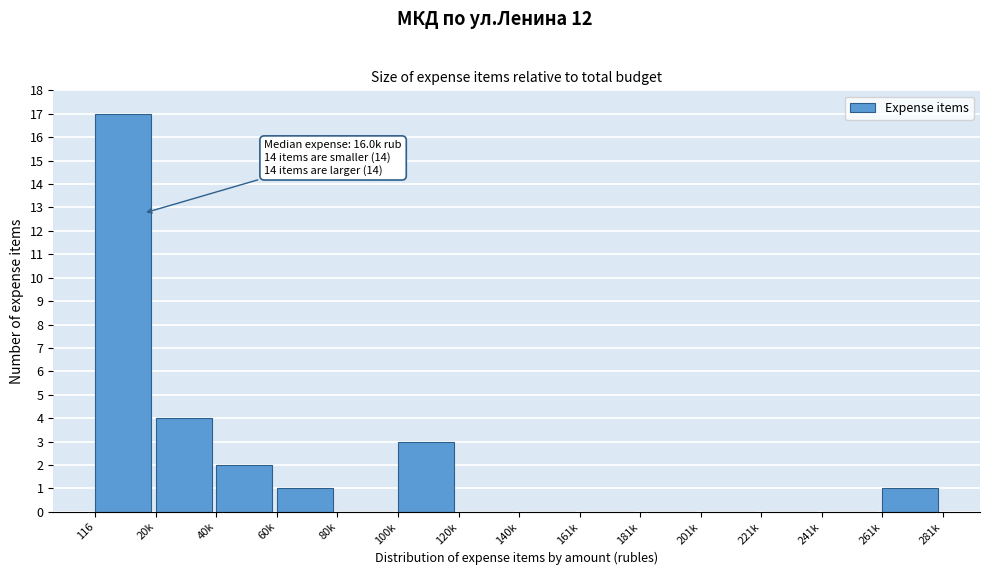

Reading right to left, what are all the values shown in this chart?

261k=1	241k=0	221k=0	201k=0	181k=0	161k=0	140k=0	120k=0	100k=3	80k=0	60k=1	40k=2	20k=4	116=17